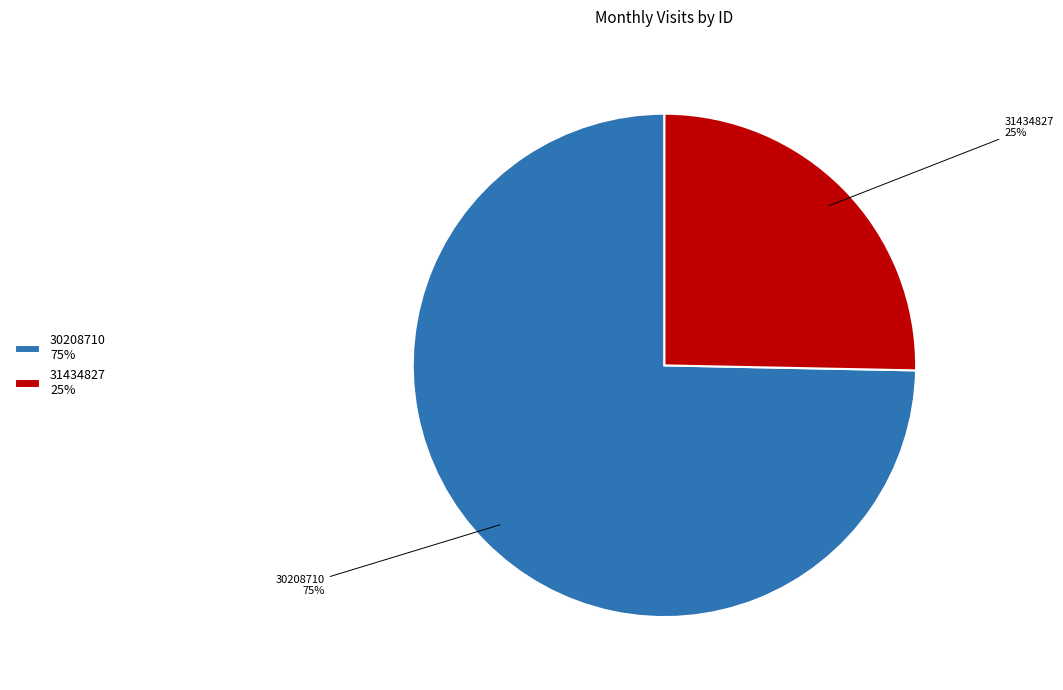

To the nearest percent, what portion does 31434827 represent?

25%